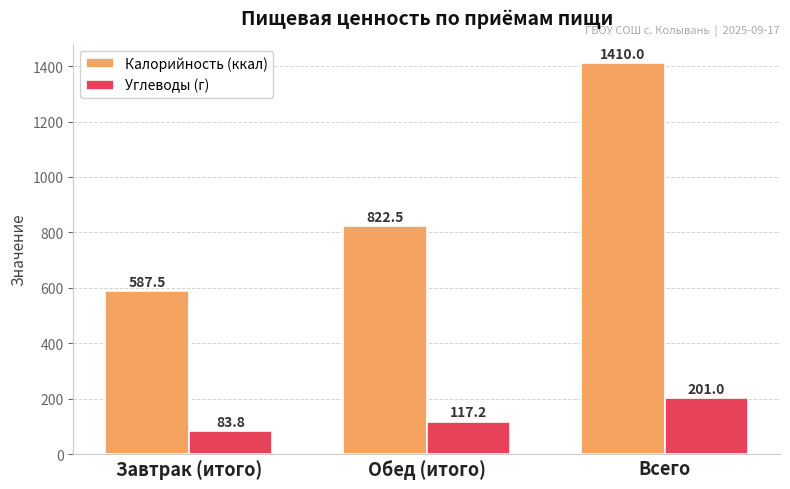

What is the average value of the Калорийность (ккал) series?

940.0